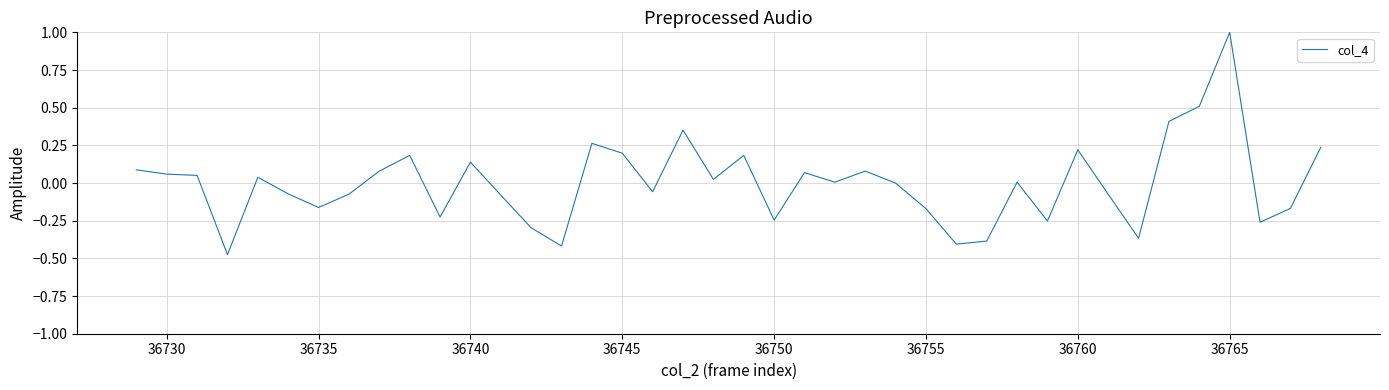

What is the value of the 39th point from the left?

-0.2